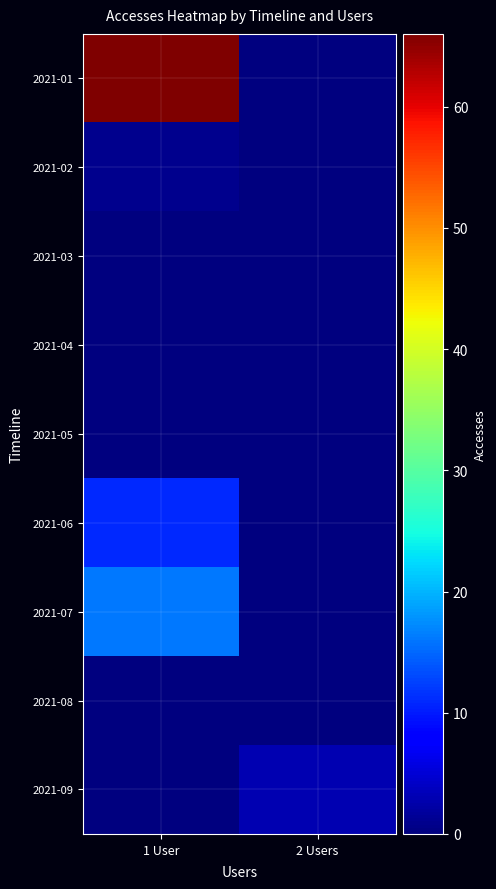

Rank the series at 1 User from highest to lowest value.

2021-01, 2021-07, 2021-06, 2021-02, 2021-03, 2021-04, 2021-05, 2021-08, 2021-09